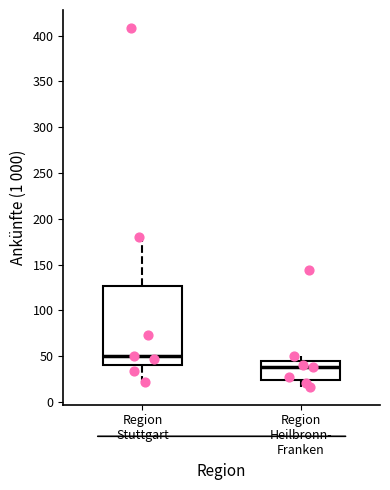

Reading left to right, transcribe this box plot: for each box, give where its median line is, the range the box spans, and where its two whiskers end, as read against the y-axis. The values are not printed on the chart, so give them approximately, as read against the axis.

Region Stuttgart: median 50, box 40 to 125, whiskers 20 to 180
Region Heilbronn- Franken: median 40, box 25 to 45, whiskers 15 to 50